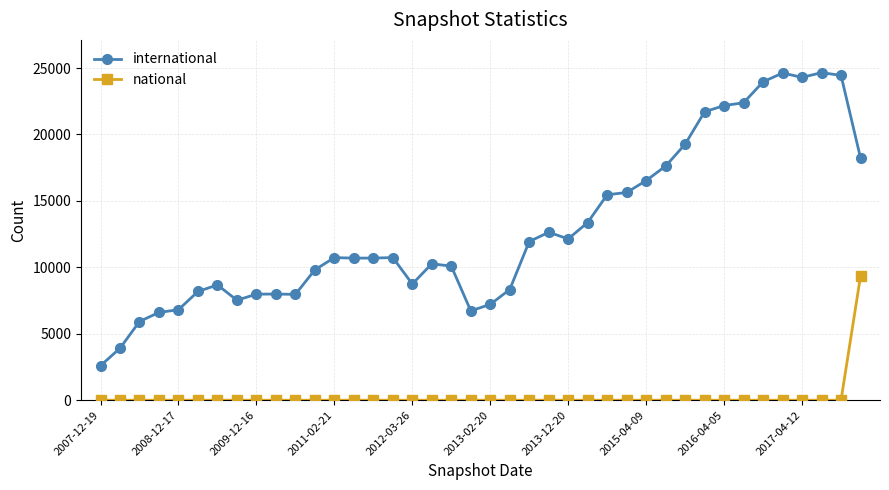

How many categories are shown in the chart?

40